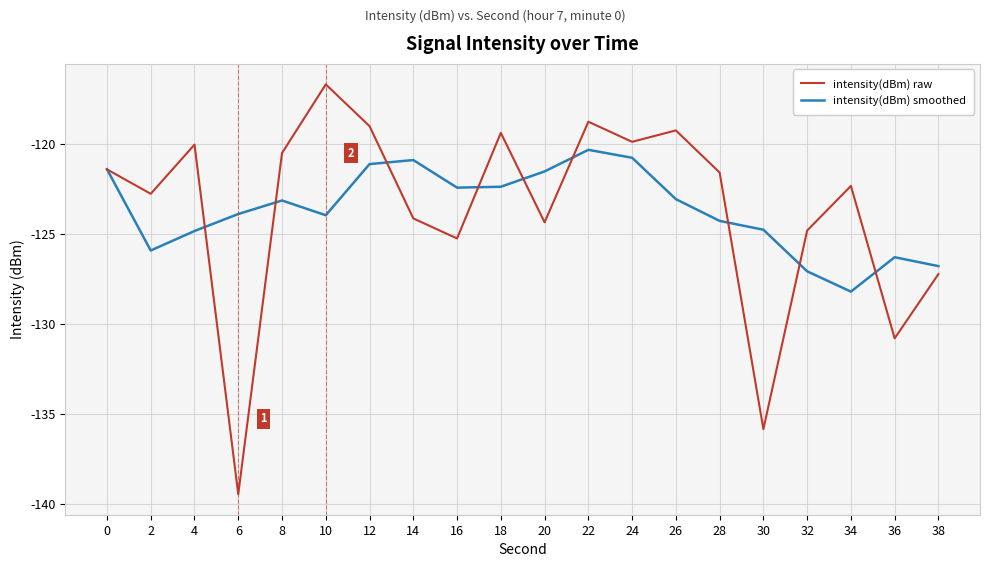

Is the value of intensity(dBm) raw at 24 greater than the value of intensity(dBm) smoothed at 6?

Yes